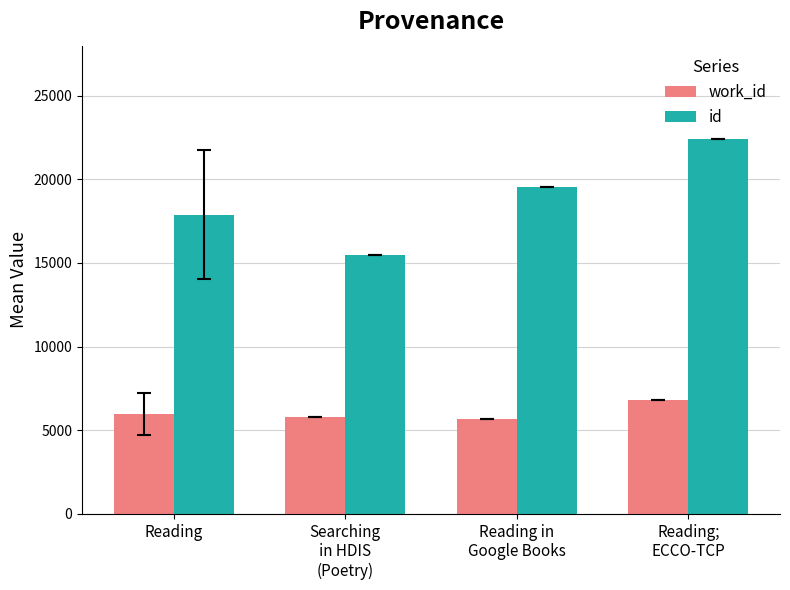

How many data points in work_id are above 5954?

2